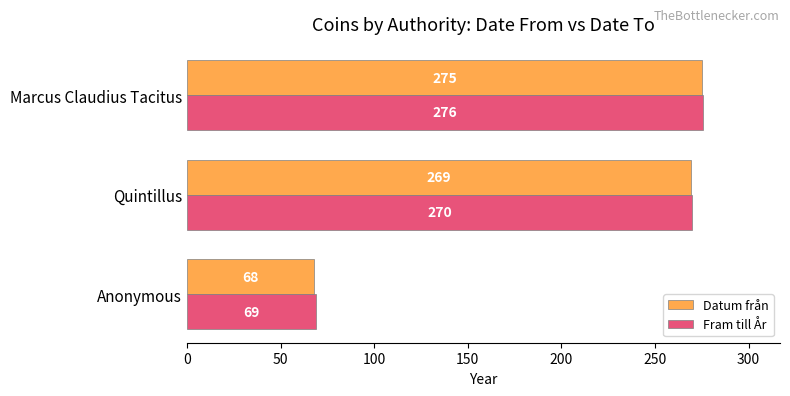

What are all the series names shown in the legend?

Datum från, Fram till År